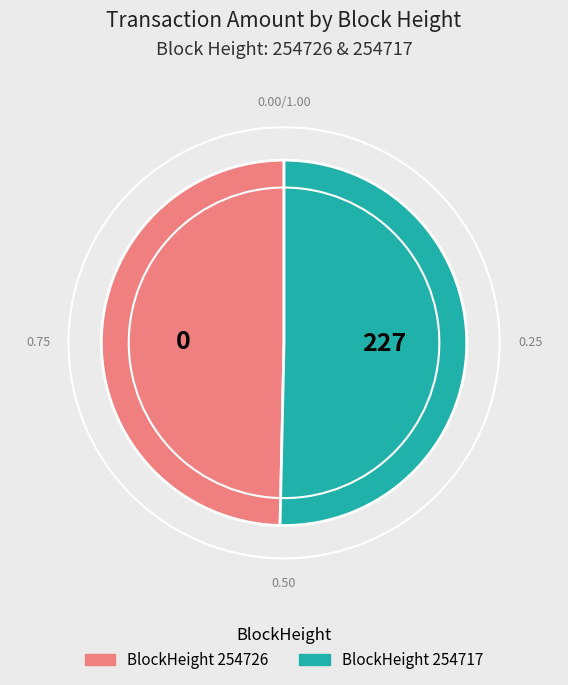

Does any single category account for the majority?

Yes